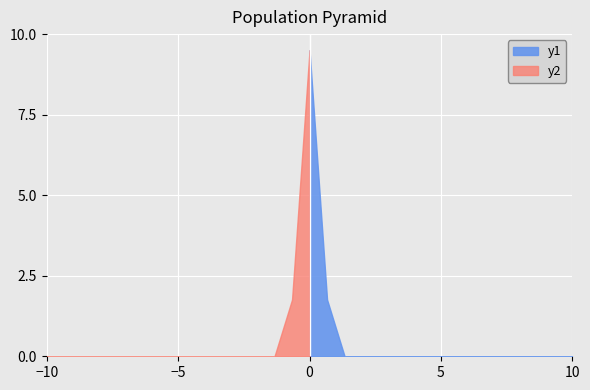

List the series in order of their peak value, lowest first.

y1, y2